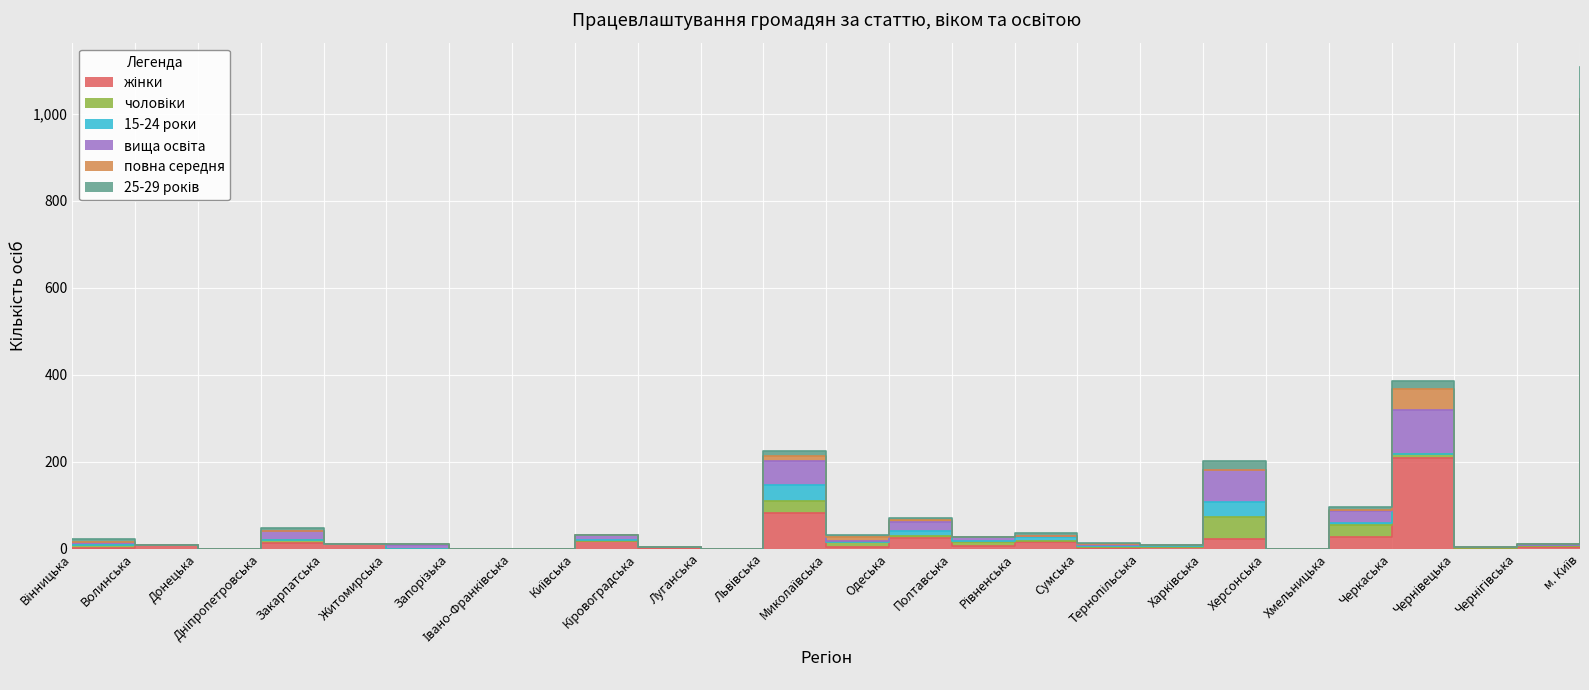

Reading left to right, extract all data points from this chart.

жінки: 1	8	0	13	10	0	0	0	17	2	0	82	3	24	6	15	1	5	23	0	27	208	1	4	327
вища освіта: 14	8	0	40	10	9	0	0	32	5	0	201	18	62	27	30	9	8	181	0	86	319	3	9	951
25-29 років: 22	8	0	47	10	12	0	0	32	5	0	225	32	70	28	35	14	9	201	0	96	386	4	10	1108